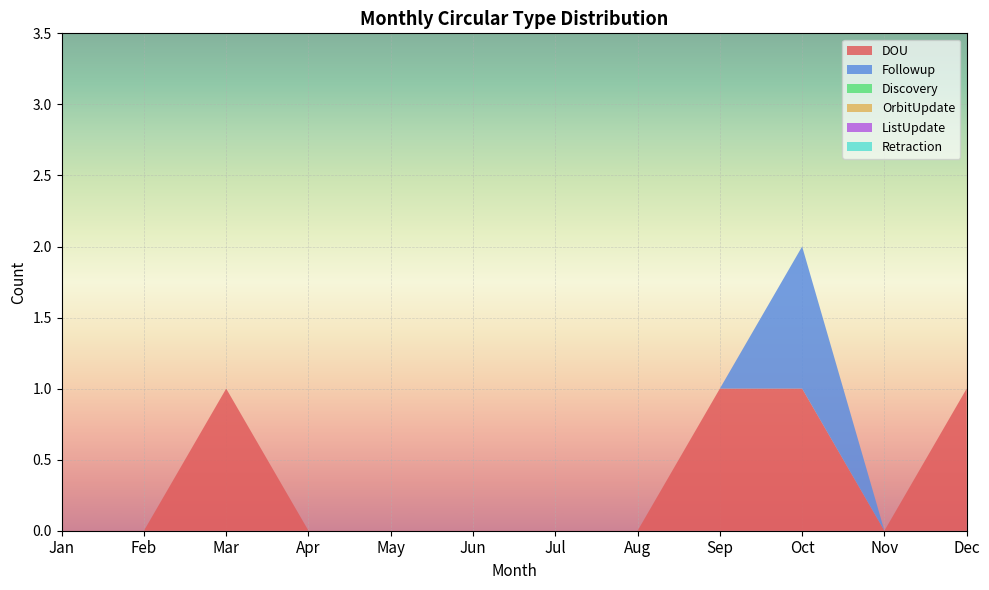

Reading right to left, what are all the values shown in this chart?

DOU: Dec=1	Nov=0	Oct=1	Sep=1	Aug=0	Jul=0	Jun=0	May=0	Apr=0	Mar=1	Feb=0	Jan=0
Followup: Dec=0	Nov=0	Oct=1	Sep=0	Aug=0	Jul=0	Jun=0	May=0	Apr=0	Mar=0	Feb=0	Jan=0
Discovery: Dec=0	Nov=0	Oct=0	Sep=0	Aug=0	Jul=0	Jun=0	May=0	Apr=0	Mar=0	Feb=0	Jan=0
OrbitUpdate: Dec=0	Nov=0	Oct=0	Sep=0	Aug=0	Jul=0	Jun=0	May=0	Apr=0	Mar=0	Feb=0	Jan=0
ListUpdate: Dec=0	Nov=0	Oct=0	Sep=0	Aug=0	Jul=0	Jun=0	May=0	Apr=0	Mar=0	Feb=0	Jan=0
Retraction: Dec=0	Nov=0	Oct=0	Sep=0	Aug=0	Jul=0	Jun=0	May=0	Apr=0	Mar=0	Feb=0	Jan=0